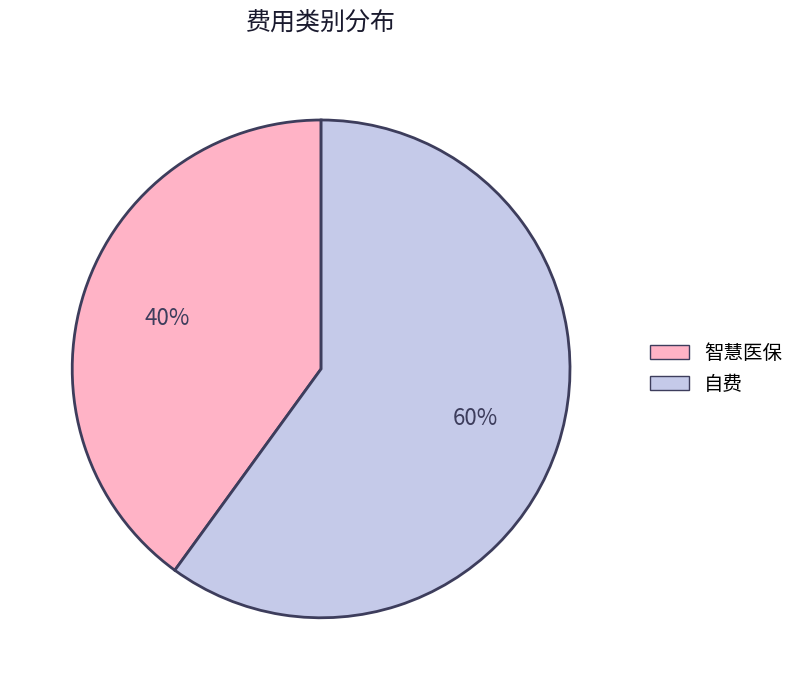

To the nearest percent, what portion does 自费 represent?

60%